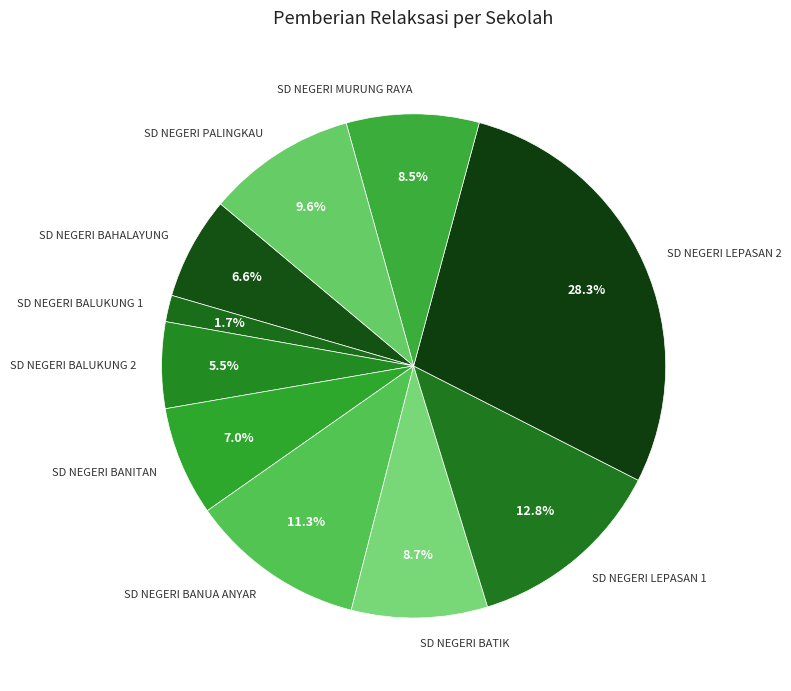

To the nearest percent, what portion does SD NEGERI BANUA ANYAR represent?

11%